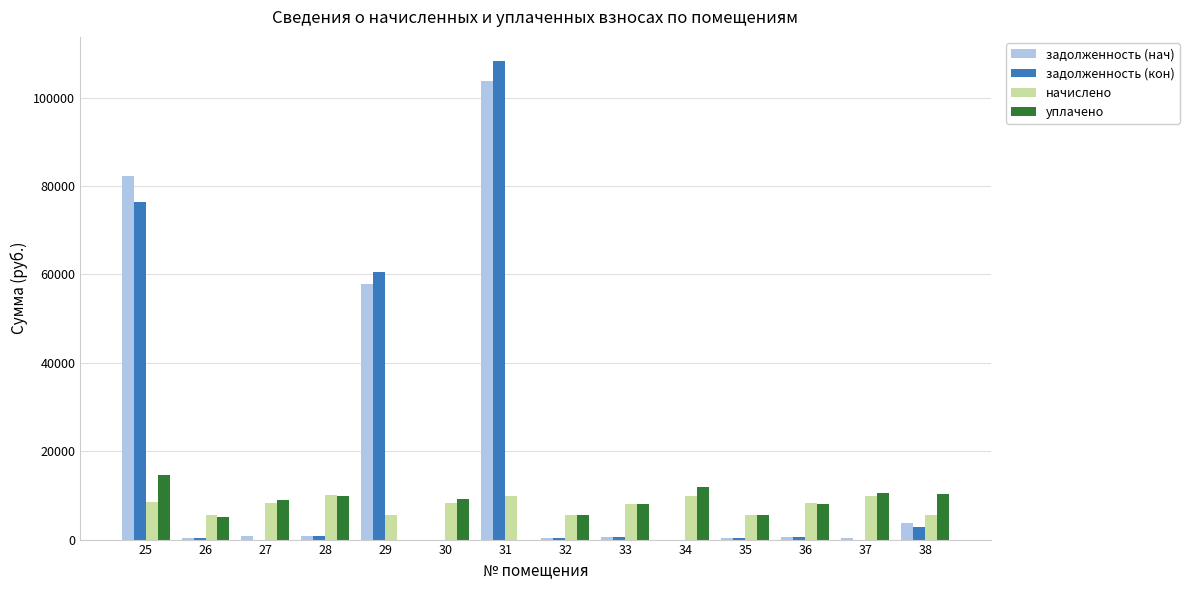

What are all the series names shown in the legend?

задолженность (нач), задолженность (кон), начислено, уплачено